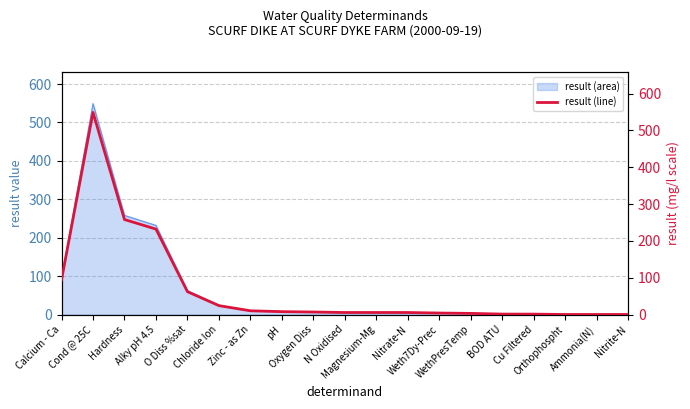

Rank the categories by value from highest to lowest.

Cond @ 25C, Hardness, Alky pH 4.5, Calcium - Ca, O Diss %sat, Chloride Ion, Zinc - as Zn, pH, Oxygen Diss, N Oxidised, Magnesium-Mg, Nitrate-N, Weth7Dy-Prec, WethPresTemp, BOD ATU, Cu Filtered, Orthophospht, Ammonia(N), Nitrite-N